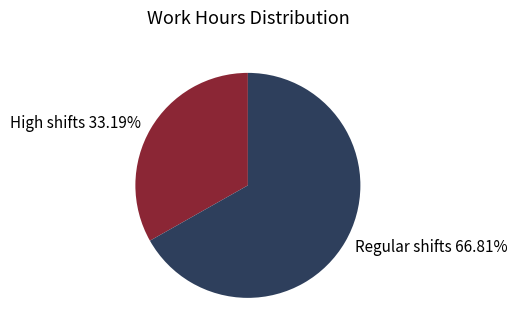

Does Regular shifts 66.81% represent more than half of the total?

Yes